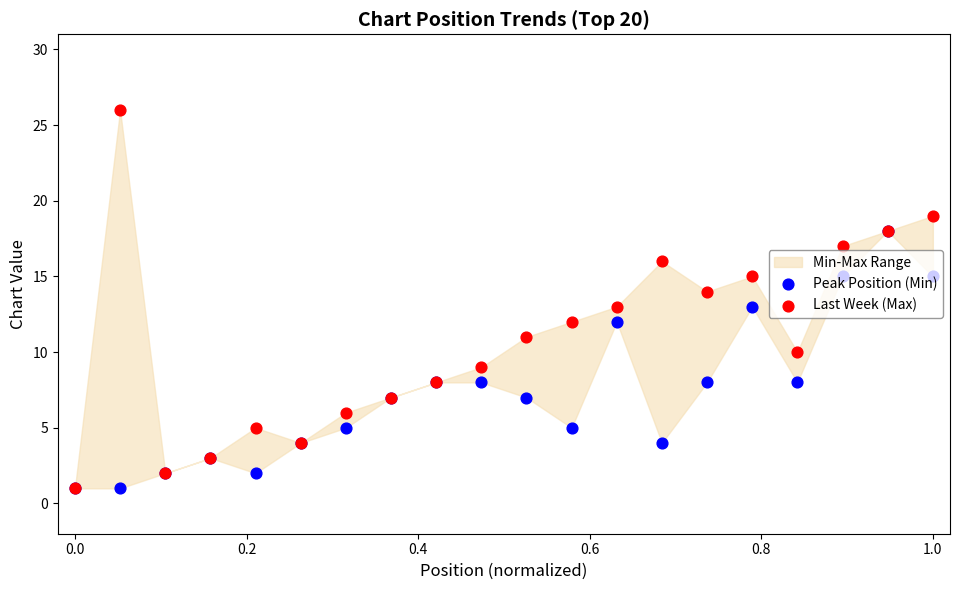

Is the value of Last Week (Max) at 0.2 greater than the value of Peak Position (Min) at 8?

No